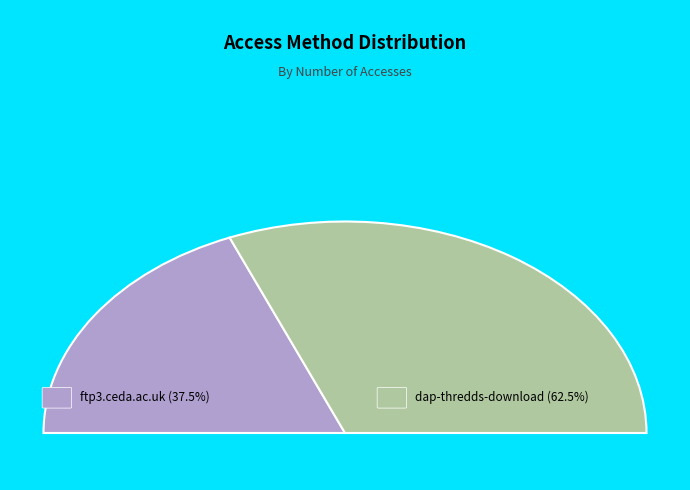

To the nearest percent, what is the average slice percentage?

50%